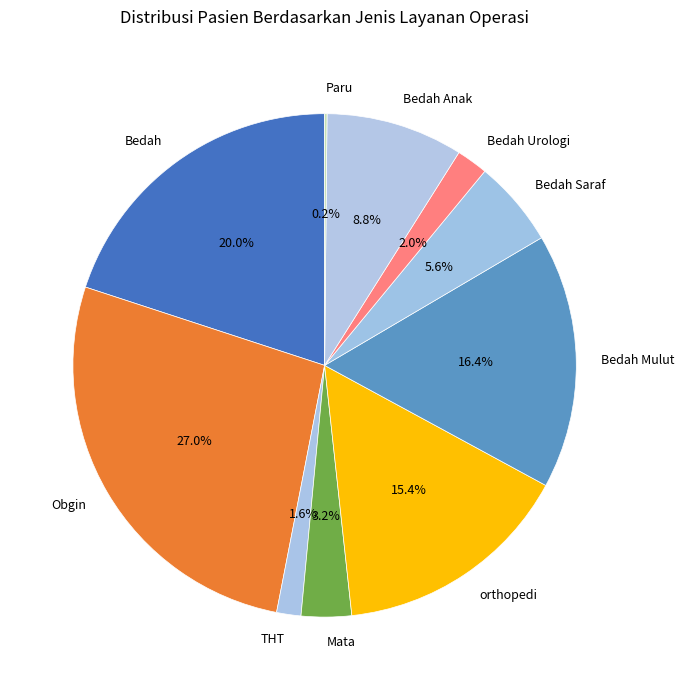

Does Bedah Urologi account for over 50% of the chart?

No